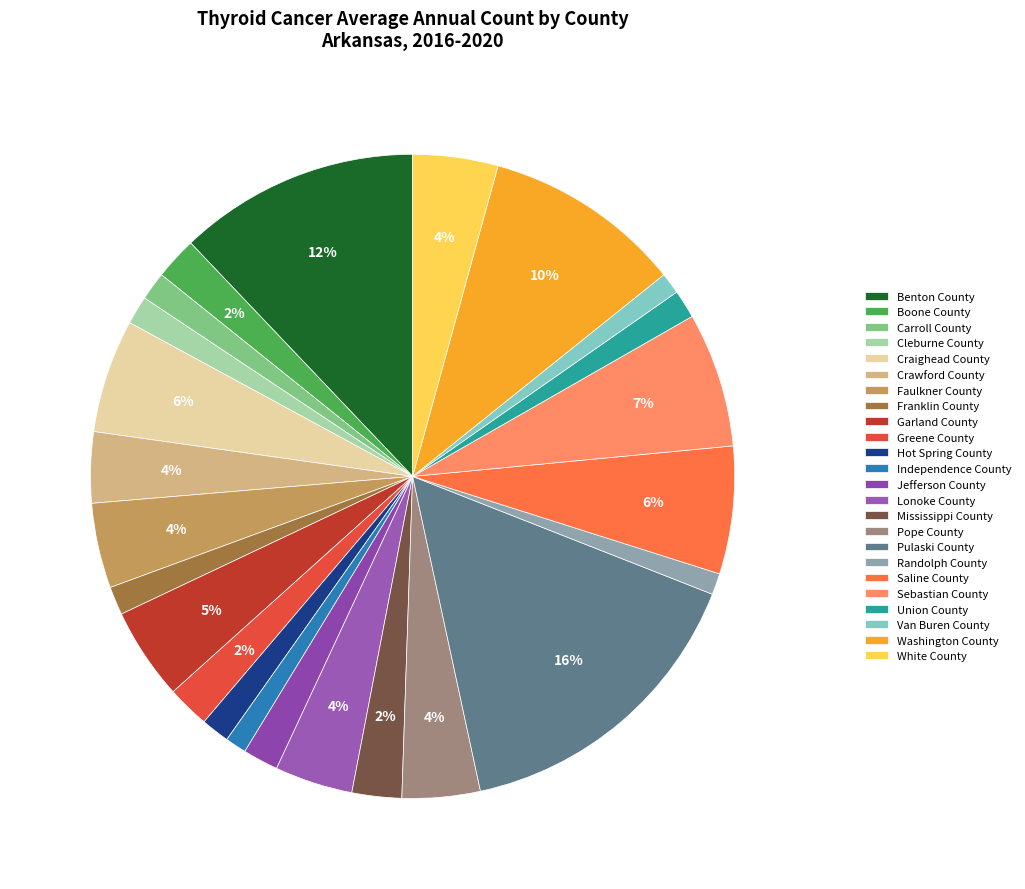

Rank the categories by value from highest to lowest.

Pulaski County, Benton County, Washington County, Sebastian County, Saline County, Craighead County, Garland County, Faulkner County, White County, Lonoke County, Pope County, Crawford County, Mississippi County, Boone County, Greene County, Jefferson County, Carroll County, Cleburne County, Franklin County, Hot Spring County, Union County, Independence County, Randolph County, Van Buren County